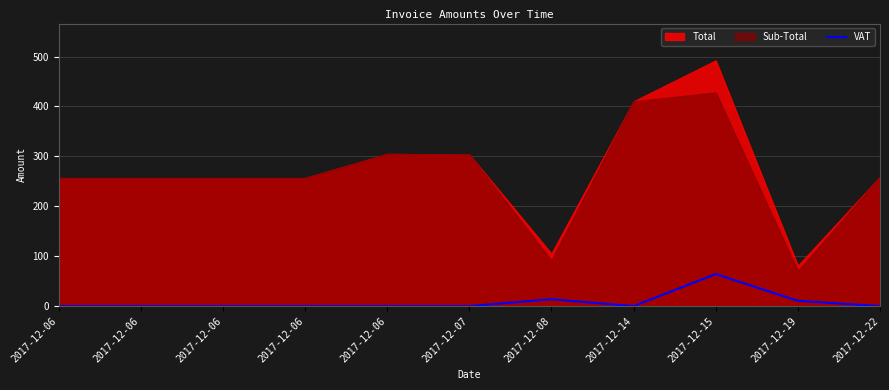

Reading left to right, extract all data points from this chart.

2017-12-06=0.0	2017-12-06=0.0	2017-12-06=0.0	2017-12-06=0.0	2017-12-06=0.0	2017-12-07=0.0	2017-12-08=13.7	2017-12-14=0.0	2017-12-15=64.2	2017-12-19=10.6	2017-12-22=0.0